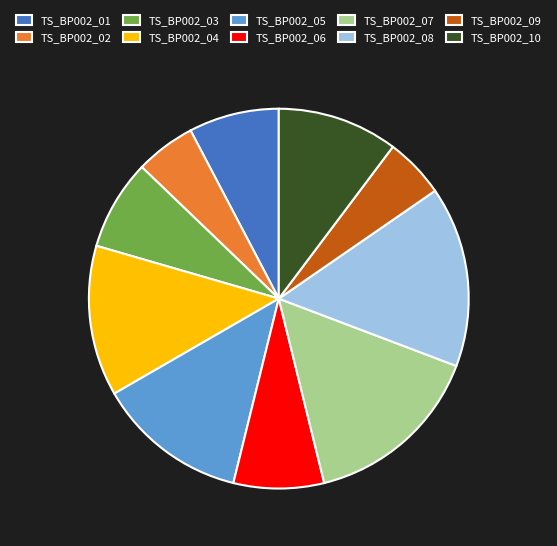

Is it true that TS_BP002_02 is 1% of the pie?

False